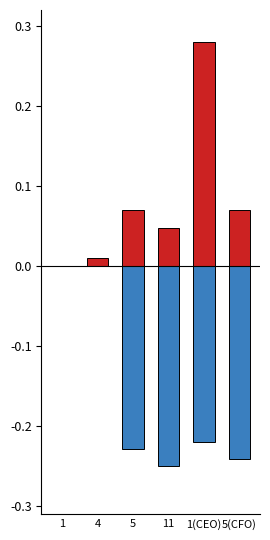

Reading left to right, extract all data points from this chart.

transactionShares (norm): 1=0.0	4=0.0	5=0.1	11=0.0	1(CEO)=0.3	5(CFO)=0.1
priceDeviation (norm): 1=0.0	4=0.0	5=-0.2	11=-0.2	1(CEO)=-0.2	5(CFO)=-0.2